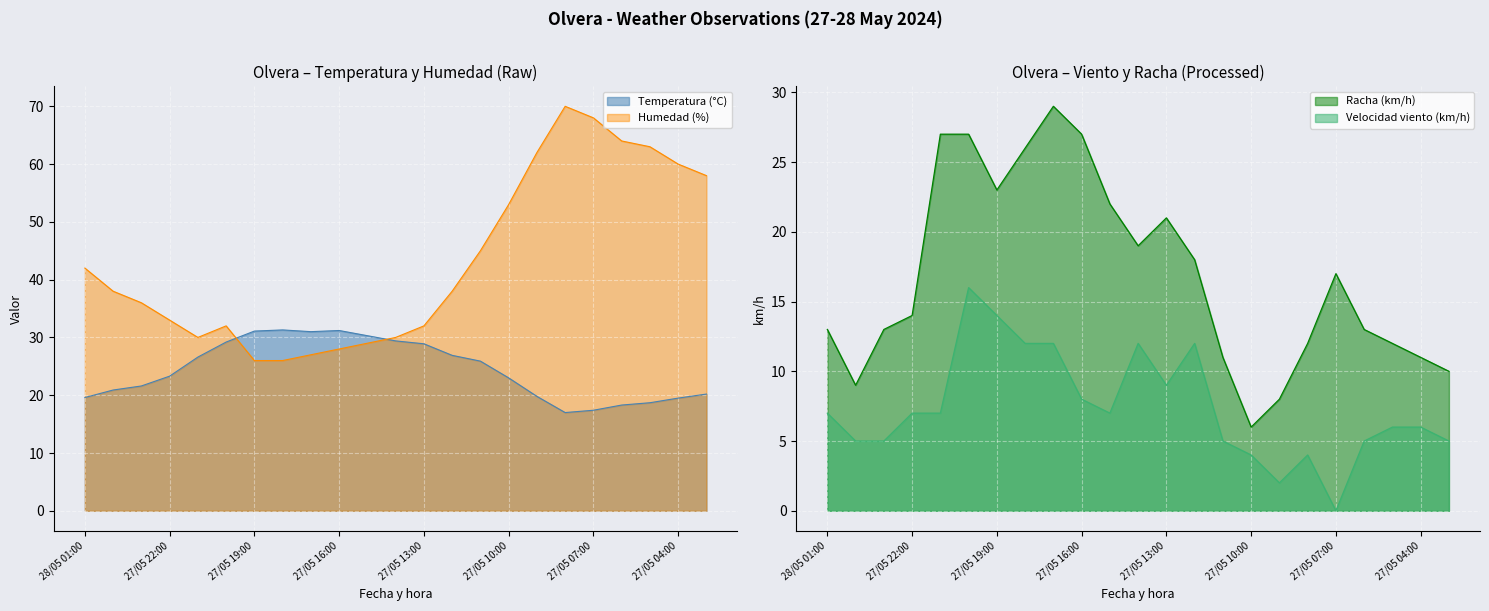

Reading left to right, list all the values displayed in this chart.

Temperatura (°C): 28/05 01:00=19.6	28/05 00:00=20.9	27/05 23:00=21.6	27/05 22:00=23.3	27/05 21:00=26.6	27/05 20:00=29.2	27/05 19:00=31.1	27/05 18:00=31.3	27/05 17:00=31.0	27/05 16:00=31.2	27/05 15:00=30.3	27/05 14:00=29.4	27/05 13:00=28.9	27/05 12:00=26.9	27/05 11:00=25.9	27/05 10:00=23.0	27/05 09:00=19.8	27/05 08:00=17.0	27/05 07:00=17.4	27/05 06:00=18.3	27/05 05:00=18.7	27/05 04:00=19.5	27/05 03:00=20.2
Humedad (%): 28/05 01:00=42.0	28/05 00:00=38.0	27/05 23:00=36.0	27/05 22:00=33.0	27/05 21:00=30.0	27/05 20:00=32.0	27/05 19:00=26.0	27/05 18:00=26.0	27/05 17:00=27.0	27/05 16:00=28.0	27/05 15:00=29.0	27/05 14:00=30.0	27/05 13:00=32.0	27/05 12:00=38.0	27/05 11:00=45.0	27/05 10:00=53.0	27/05 09:00=62.0	27/05 08:00=70.0	27/05 07:00=68.0	27/05 06:00=64.0	27/05 05:00=63.0	27/05 04:00=60.0	27/05 03:00=58.0
Velocidad viento (km/h): 28/05 01:00=7.0	28/05 00:00=5.0	27/05 23:00=5.0	27/05 22:00=7.0	27/05 21:00=7.0	27/05 20:00=16.0	27/05 19:00=14.0	27/05 18:00=12.0	27/05 17:00=12.0	27/05 16:00=8.0	27/05 15:00=7.0	27/05 14:00=12.0	27/05 13:00=9.0	27/05 12:00=12.0	27/05 11:00=5.0	27/05 10:00=4.0	27/05 09:00=2.0	27/05 08:00=4.0	27/05 07:00=0.0	27/05 06:00=5.0	27/05 05:00=6.0	27/05 04:00=6.0	27/05 03:00=5.0
Racha (km/h): 28/05 01:00=13.0	28/05 00:00=9.0	27/05 23:00=13.0	27/05 22:00=14.0	27/05 21:00=27.0	27/05 20:00=27.0	27/05 19:00=23.0	27/05 18:00=26.0	27/05 17:00=29.0	27/05 16:00=27.0	27/05 15:00=22.0	27/05 14:00=19.0	27/05 13:00=21.0	27/05 12:00=18.0	27/05 11:00=11.0	27/05 10:00=6.0	27/05 09:00=8.0	27/05 08:00=12.0	27/05 07:00=17.0	27/05 06:00=13.0	27/05 05:00=12.0	27/05 04:00=11.0	27/05 03:00=10.0